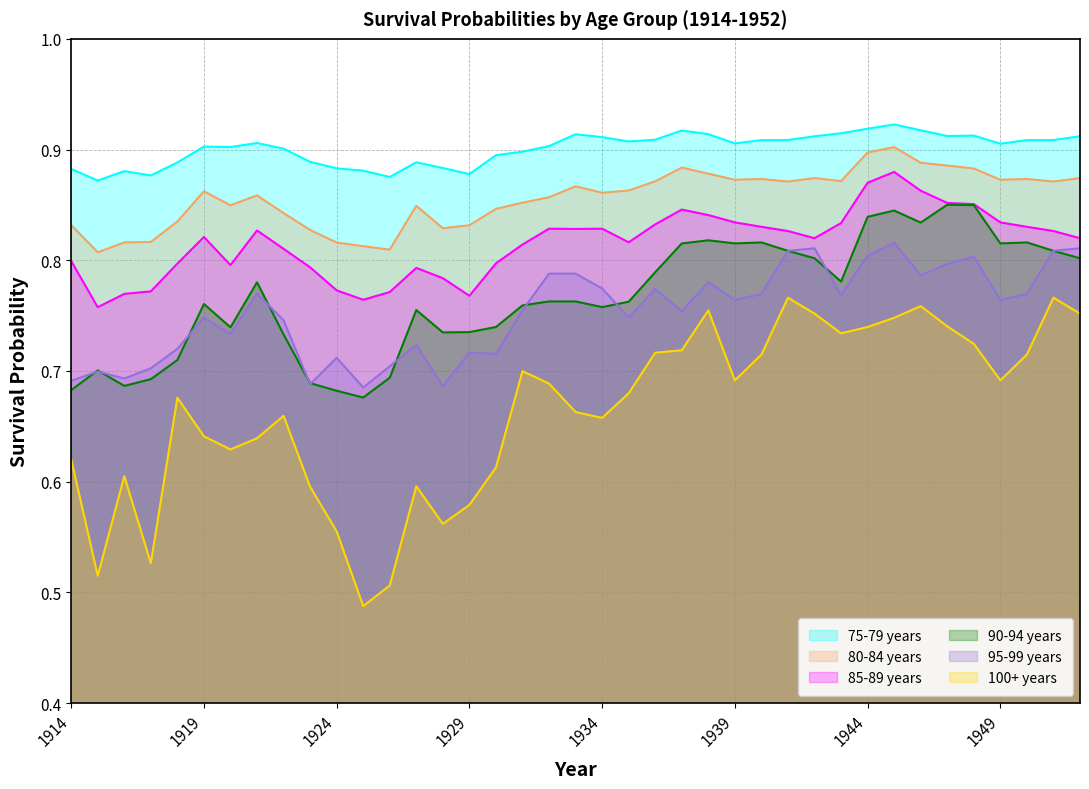

Where is the first local maximum for 80-84 years?

1919